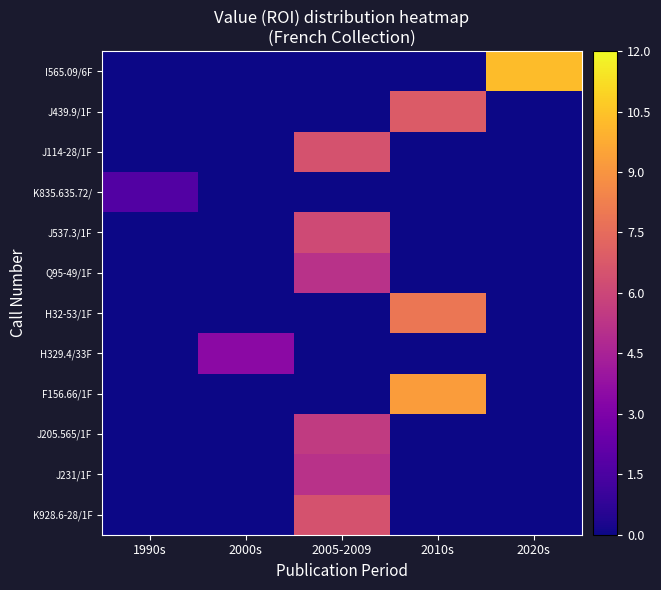

Rank the series by their maximum value, from lowest to highest.

K835.635.72/, H329.4/33F, Q95-49/1F, J231/1F, J205.565/1F, J537.3/1F, J114-28/1F, K928.6-28/1F, J439.9/1F, H32-53/1F, F156.66/1F, I565.09/6F